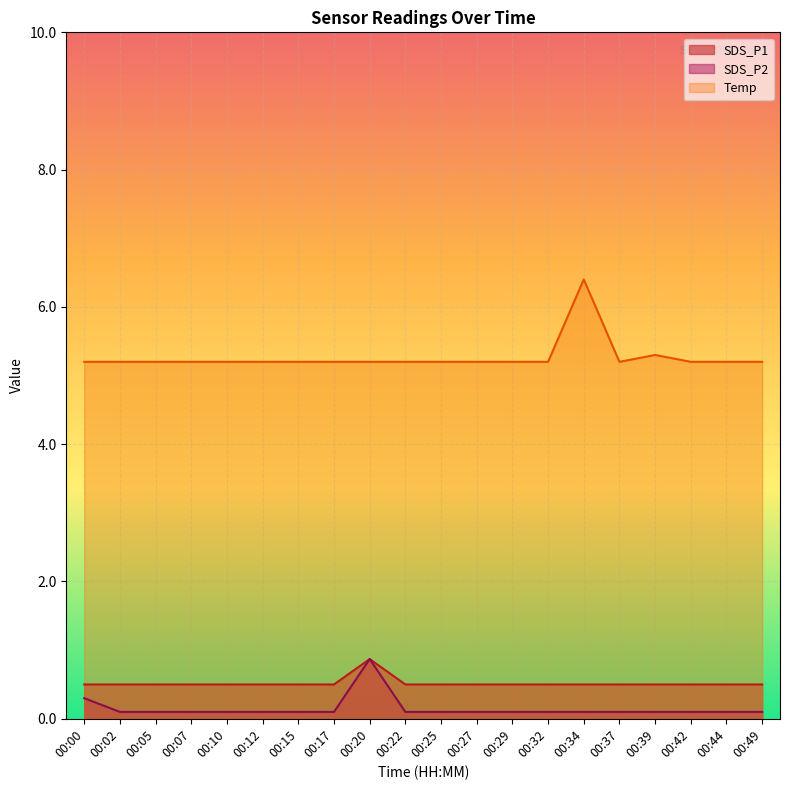

What is the minimum value shown in the chart?

0.1